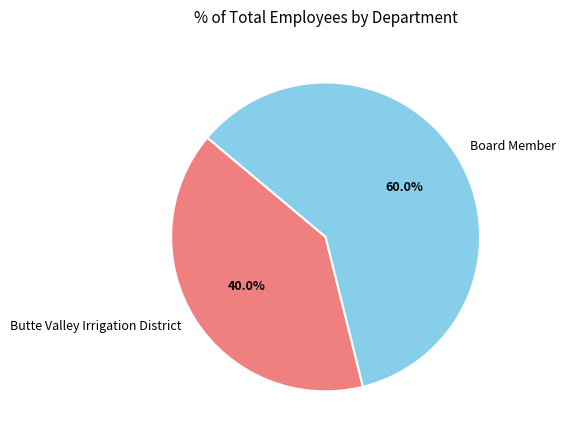

How many slices are in this pie chart?

2